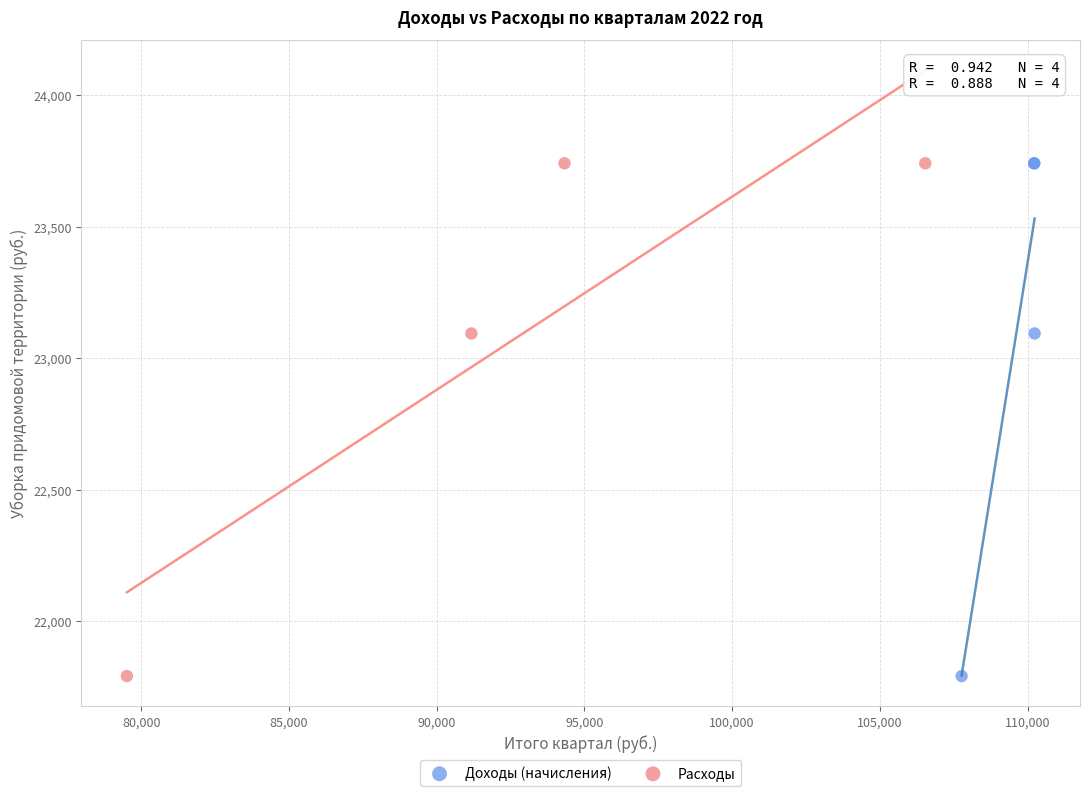

What are all the series names shown in the legend?

Доходы (начисления), Расходы